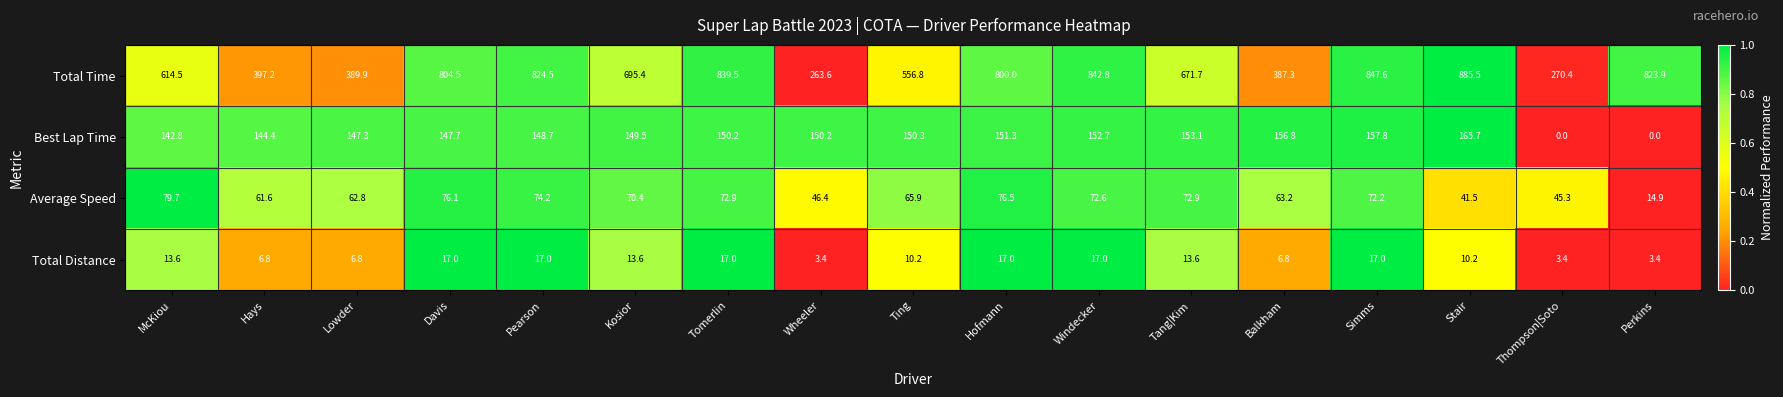

What is the approximate value of Average Speed at Perkins?

14.9